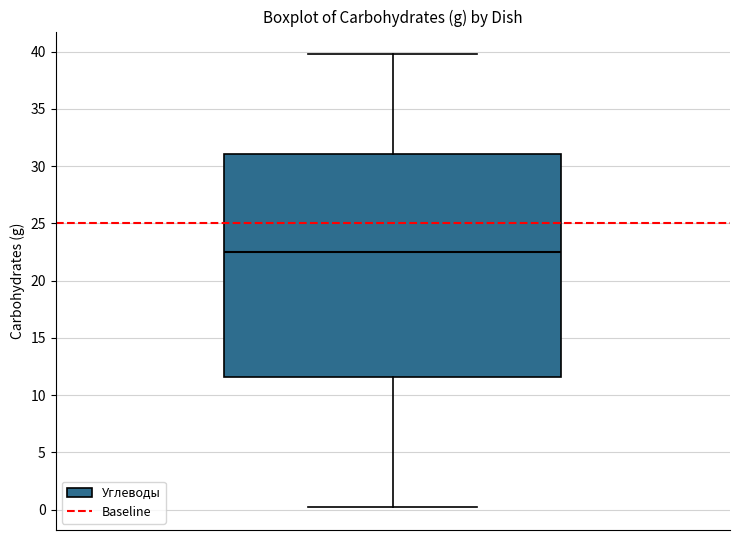

Where does the median line of the box sit on the y-axis? The values are not printed on the chart, so give them approximately, as read against the axis.

22.5